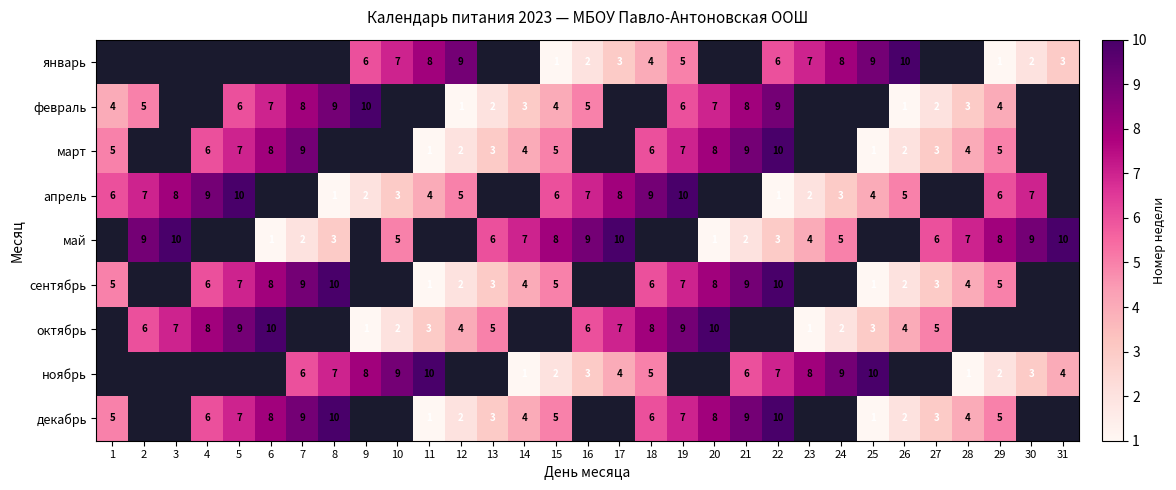

The апрель series shows 1 at 9. True or false?

False